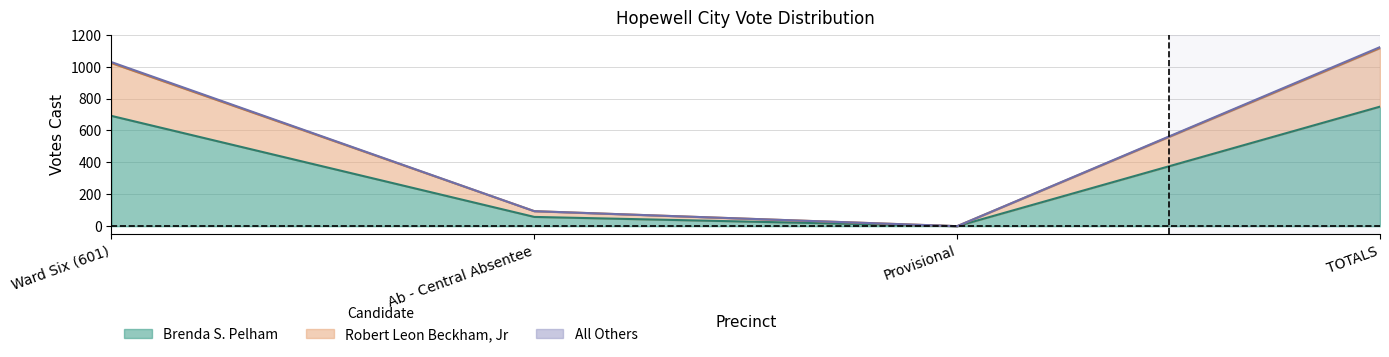

True or false: Brenda S. Pelham has a value of 691 at Ward Six (601).

True